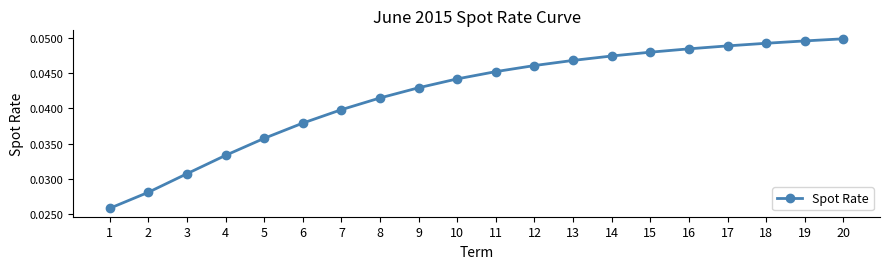

Rank the categories by value from highest to lowest.

20, 19, 18, 17, 16, 15, 14, 13, 12, 11, 10, 9, 8, 7, 6, 5, 4, 3, 2, 1